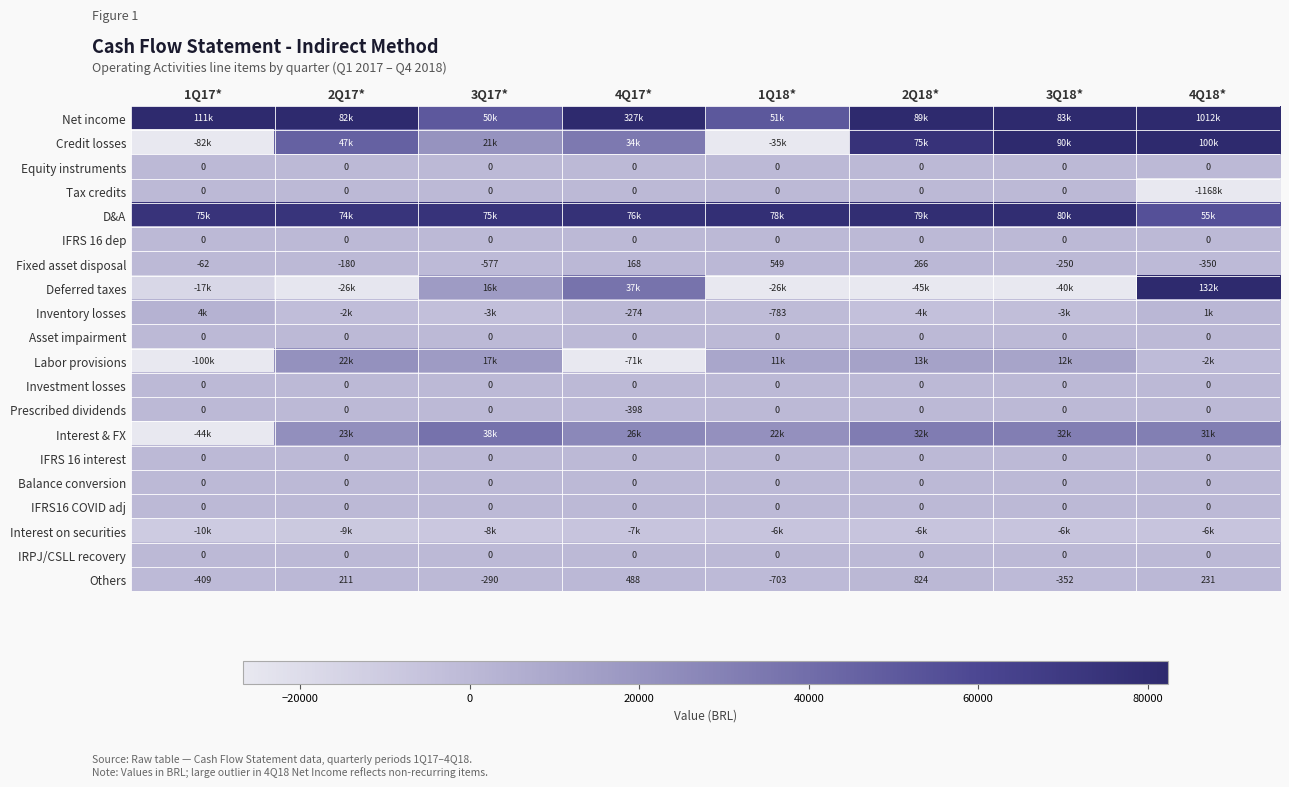

Read the Fixed asset disposal value at 1Q17*, to the nearest 10.

-60